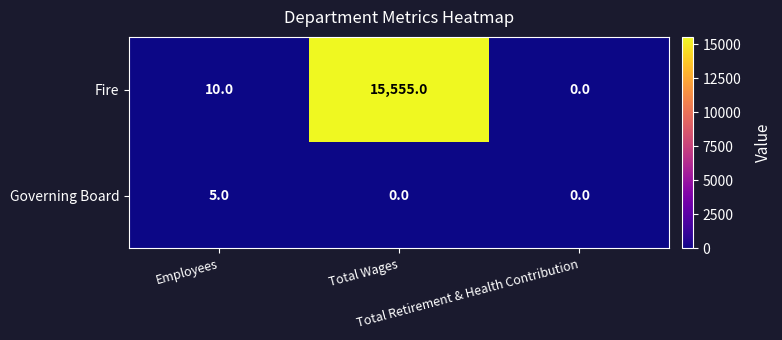

How many Governing Board values are between 0 and 5?

3